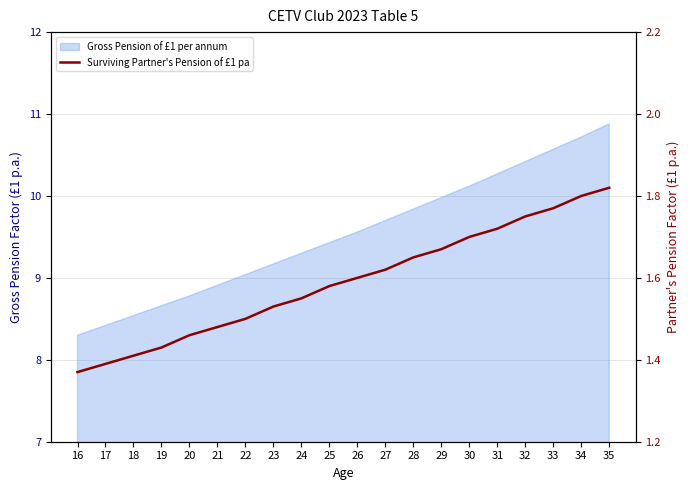

Reading left to right, transcribe all the data shown in this chart.

1.4	1.4	1.4	1.4	1.5	1.5	1.5	1.5	1.6	1.6	1.6	1.6	1.6	1.7	1.7	1.7	1.8	1.8	1.8	1.8